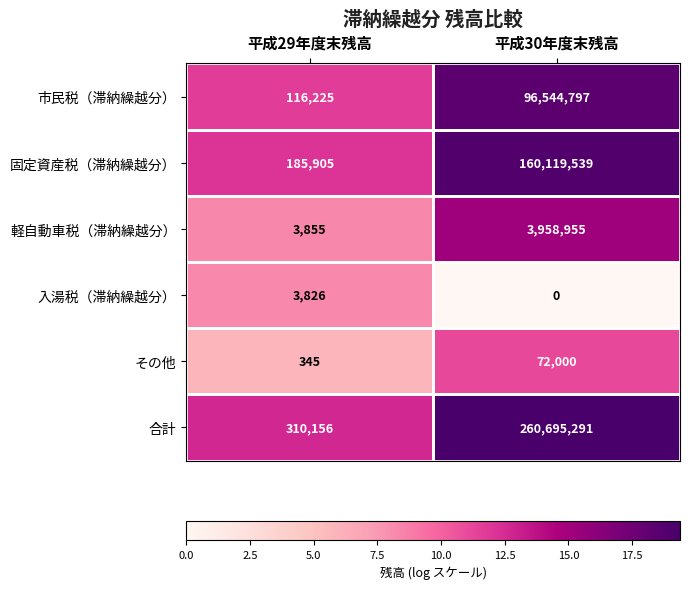

Rank the series at 平成30年度末残高 from lowest to highest value.

入湯税（滞納繰越分）, その他, 軽自動車税（滞納繰越分）, 市民税（滞納繰越分）, 固定資産税（滞納繰越分）, 合計